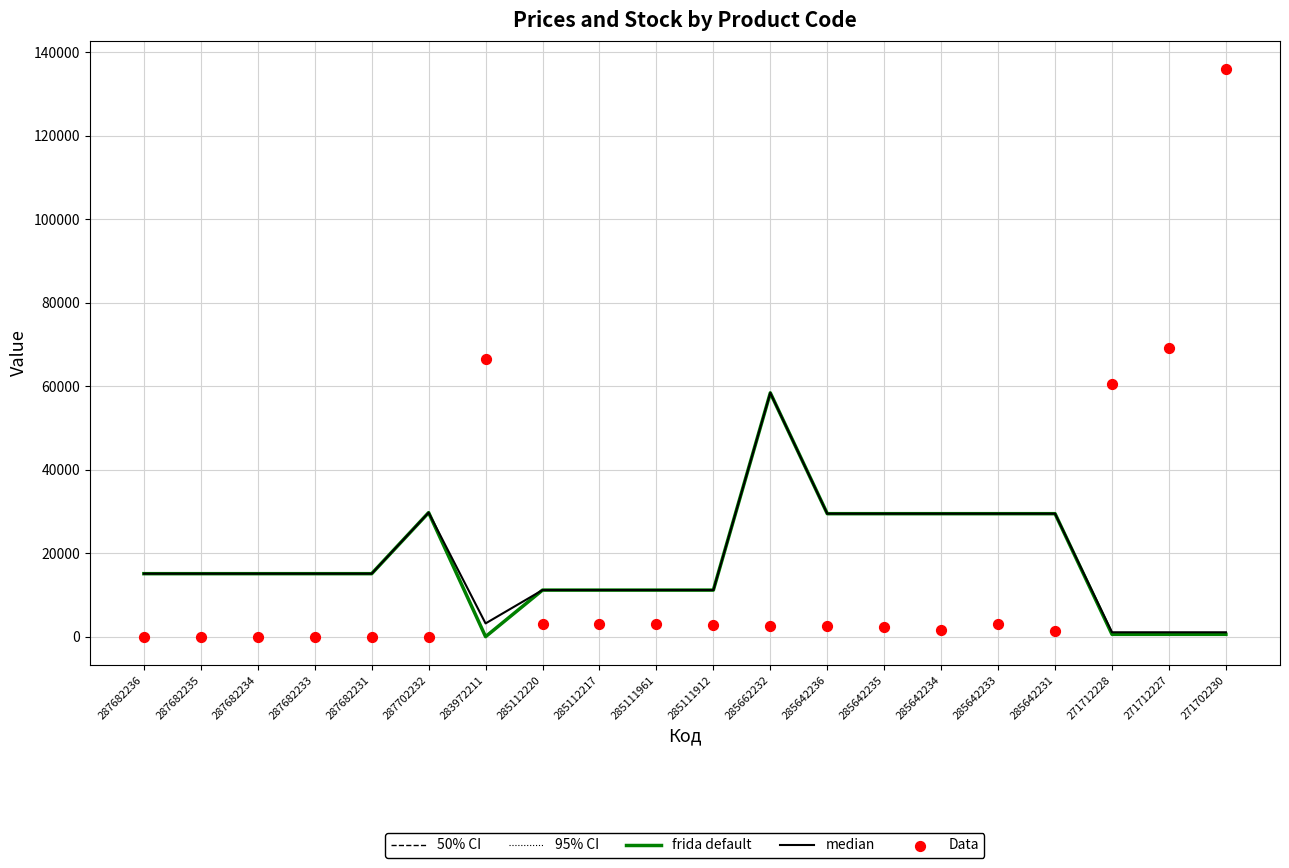

Which series contains the highest Y value?

Data